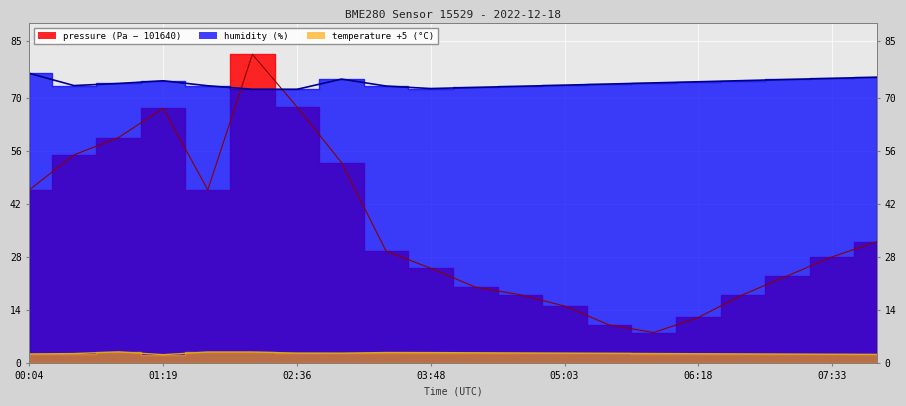

Which series has the widest spread of values?

pressure